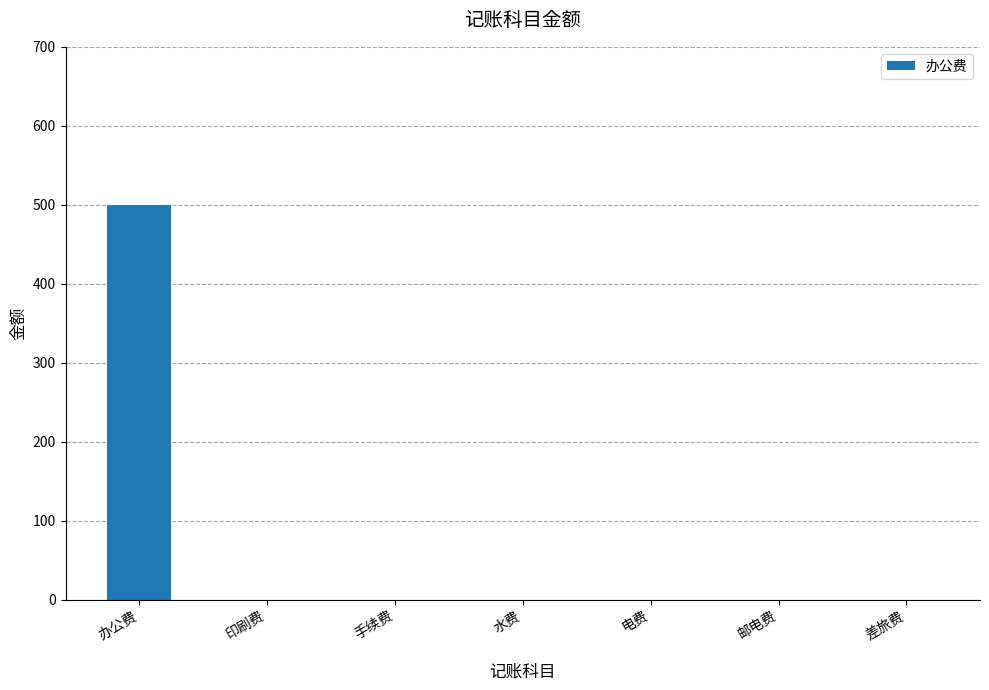

True or false: the data shows -239 at 水费.

False